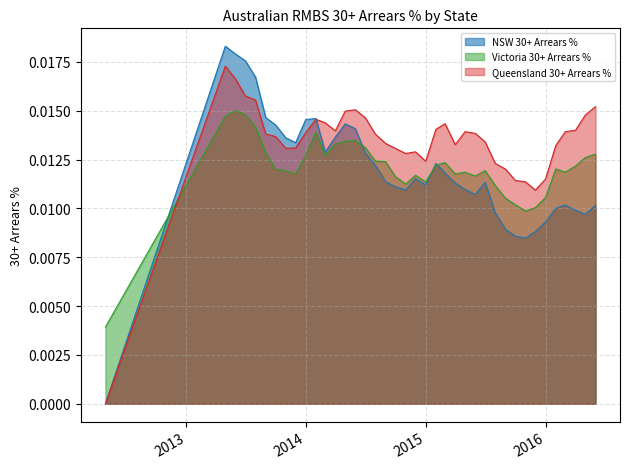

Which series has the widest spread of values?

NSW 30+ Arrears %